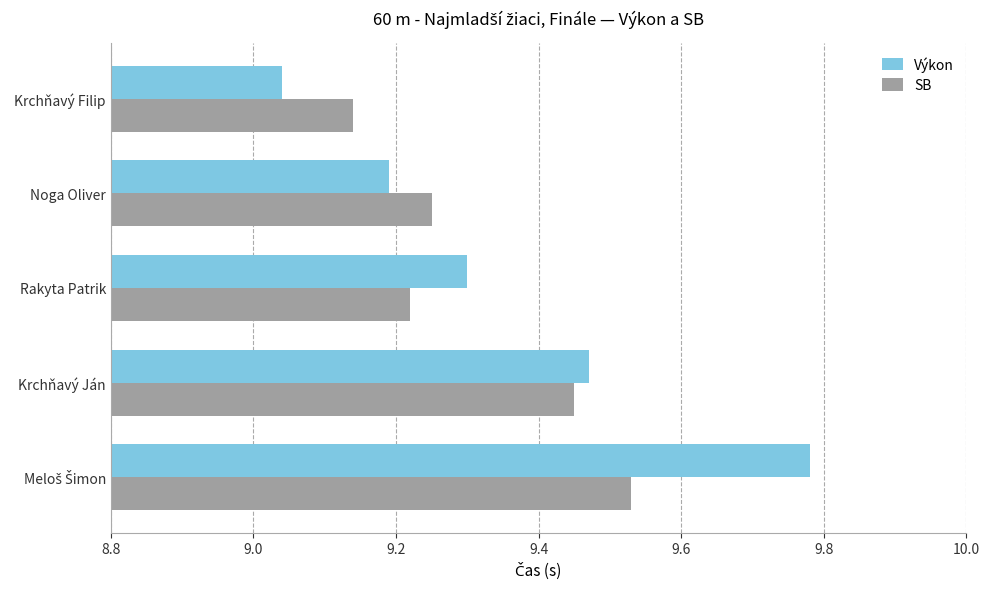

What is the difference between the maximum and minimum values in the Výkon series?

0.7